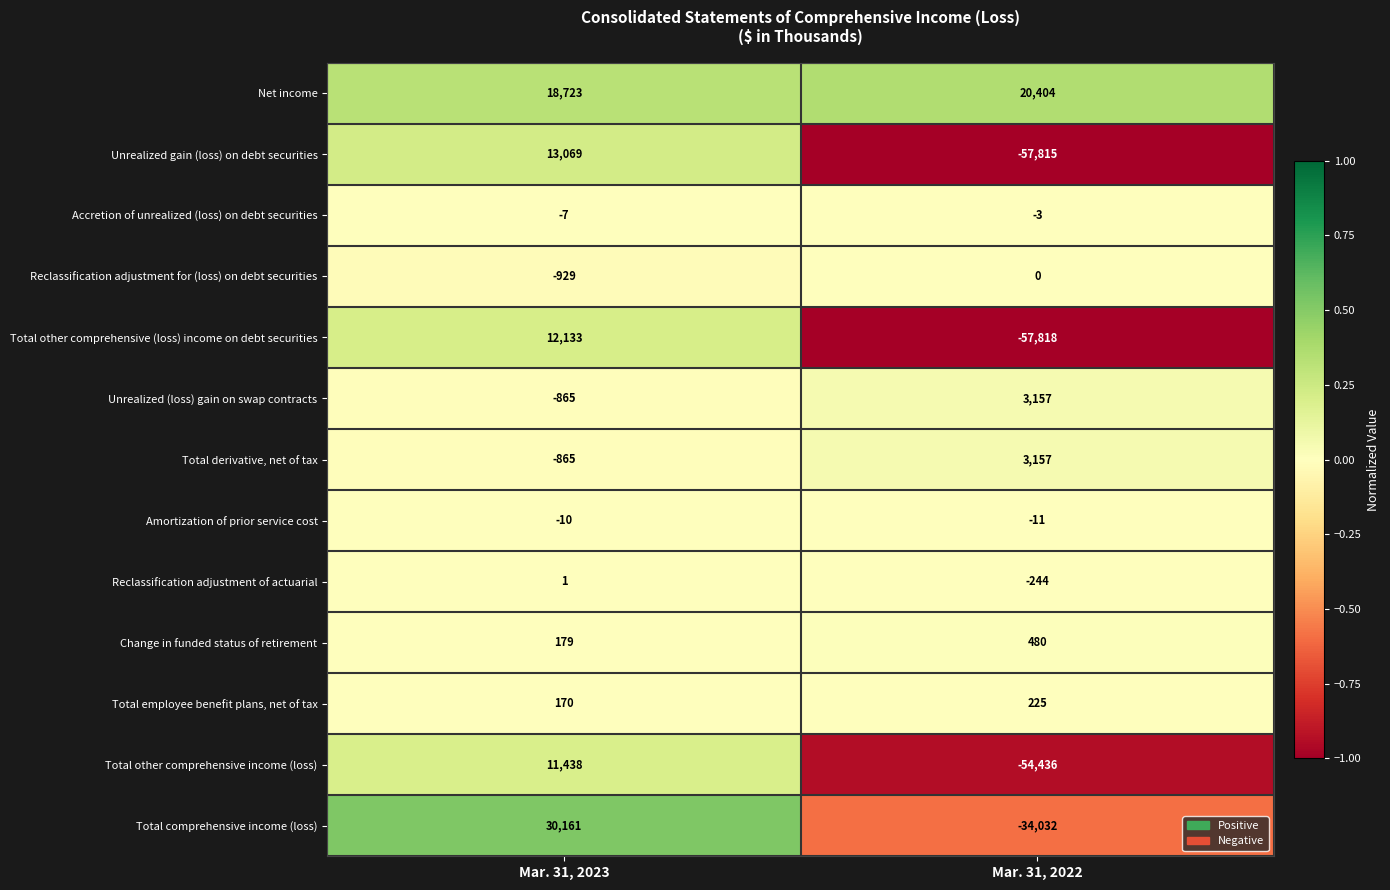

At which category is the sum across all series the highest?

Mar. 31, 2023